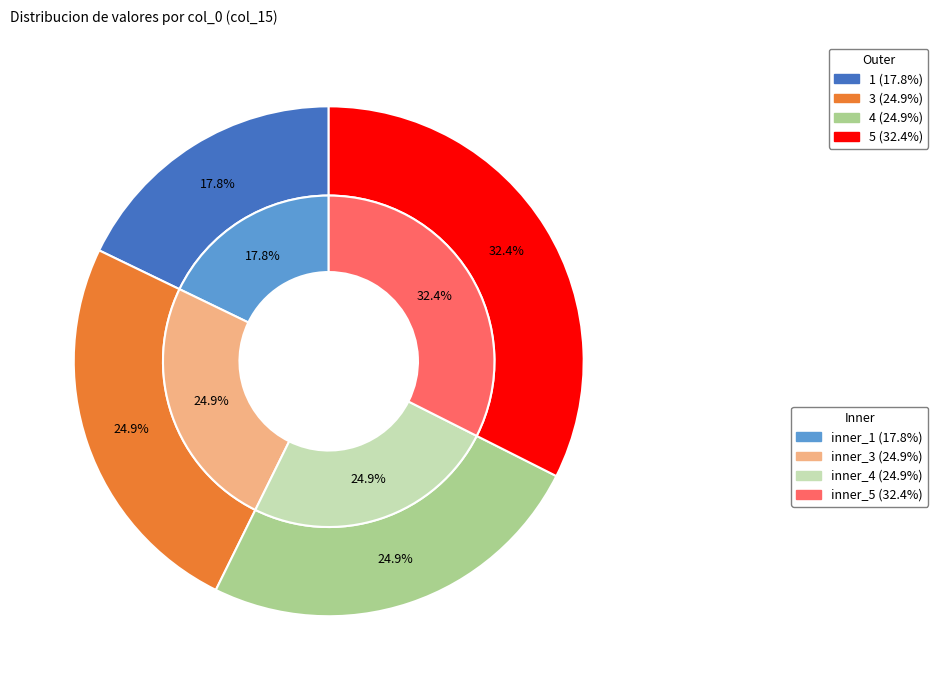

Is it true that 3 is 12% of the pie?

False